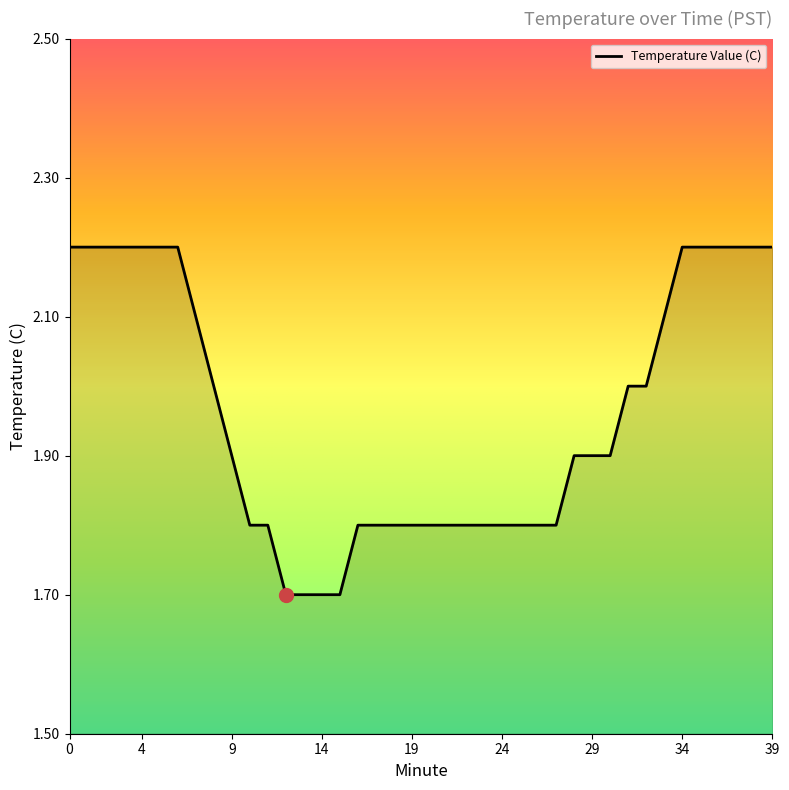

What is the difference between the maximum and minimum values?

0.5